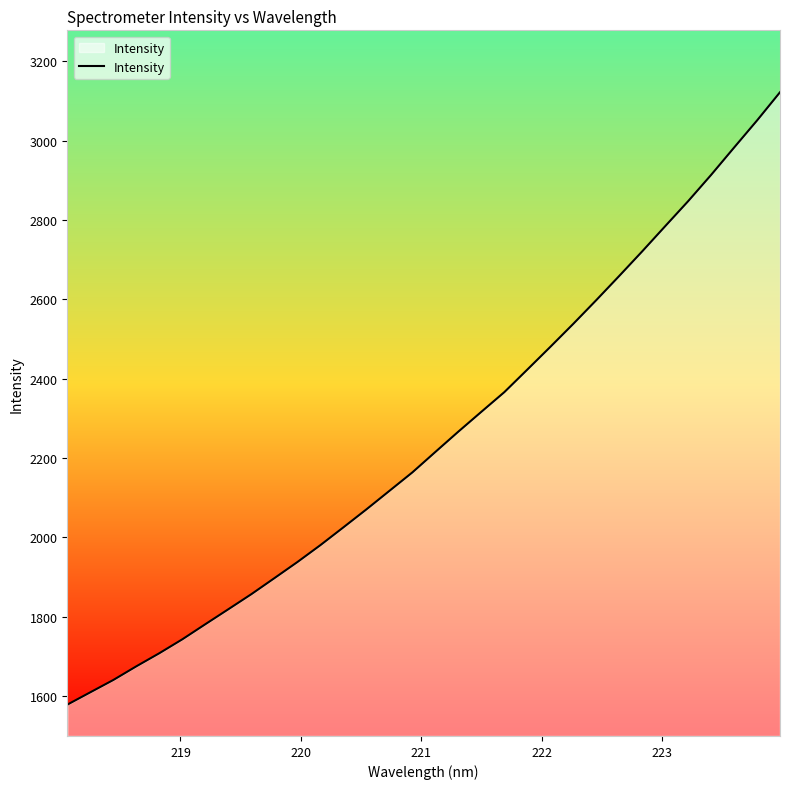

What is the difference between the maximum and minimum values?

1543.7